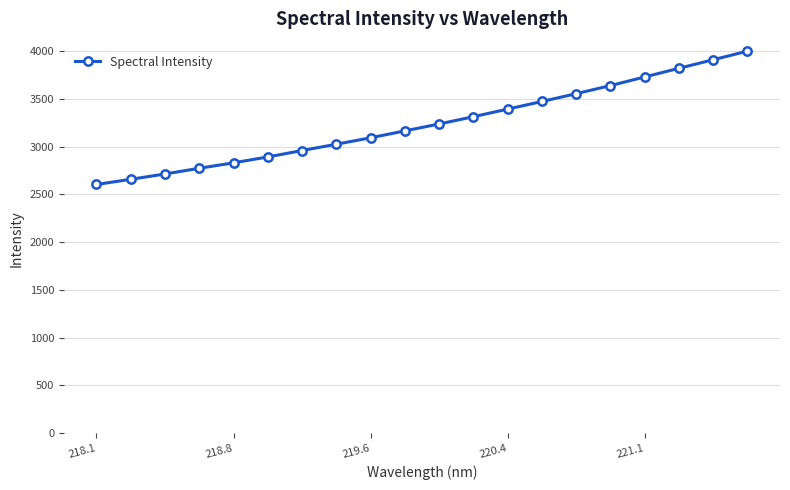

True or false: the data has more than 2 interior local peaks.

False